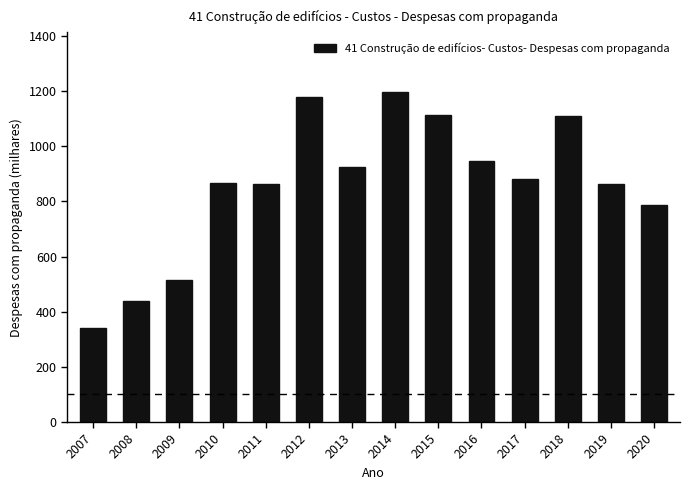

What is the value of the 11th bar from the left?

881.5